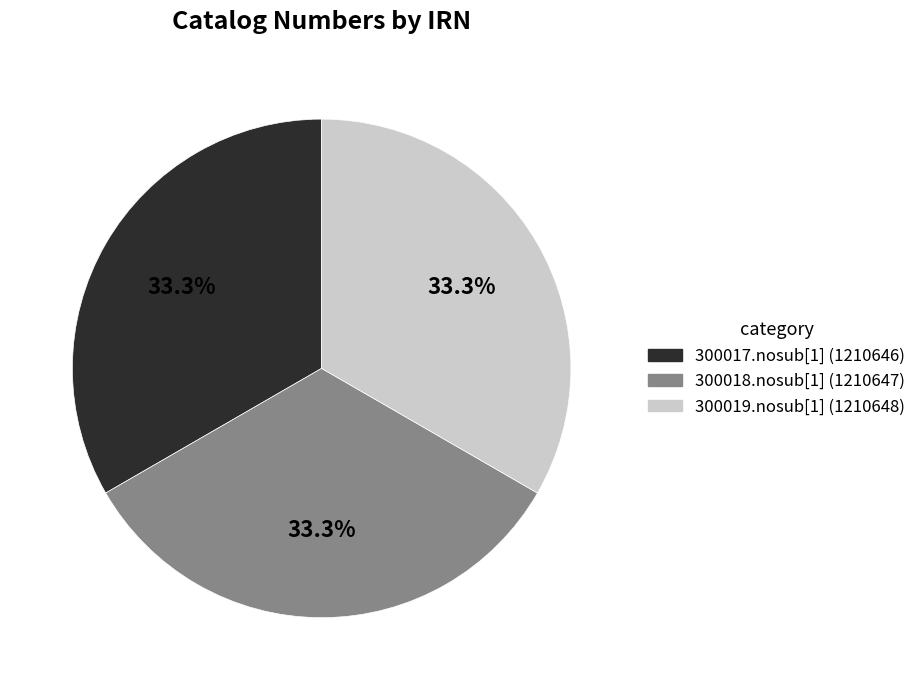

Approximately how many times larger is the value at 300018.nosub[1] compared to 300019.nosub[1]?

1.0